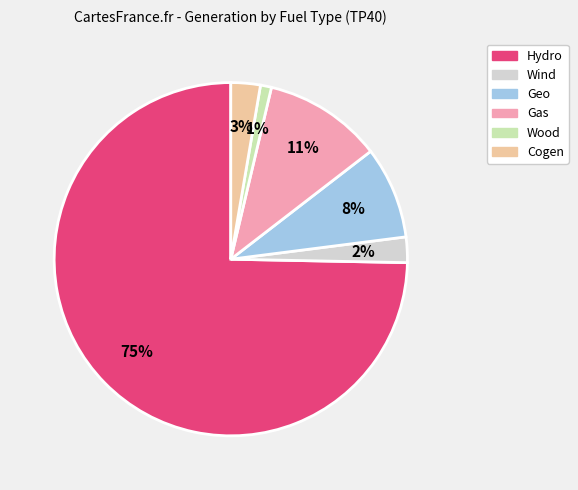

To the nearest percent, what is the difference between the largest and smallest slice percentages?

74%